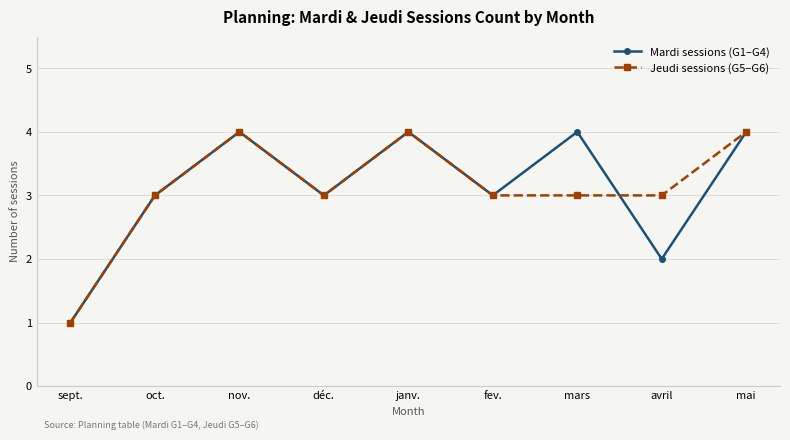

At which category does Jeudi sessions (G5–G6) reach its first local peak?

nov.